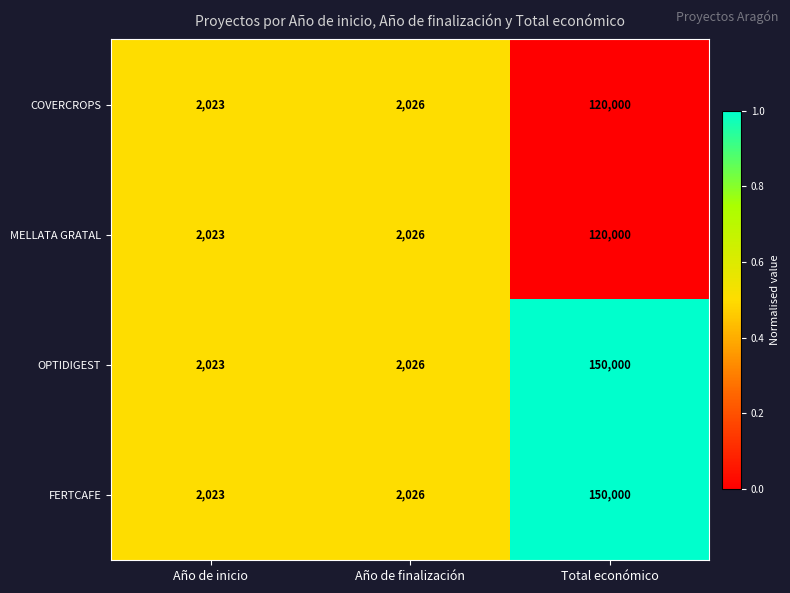

What is the sum of all COVERCROPS values?

124049